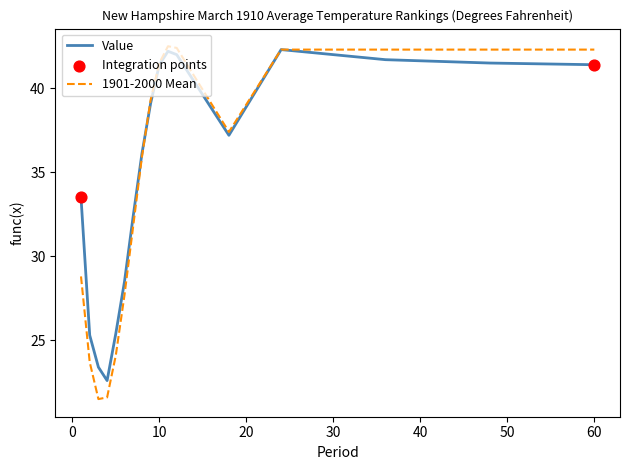

Which series has the widest spread of values?

1901-2000 Mean